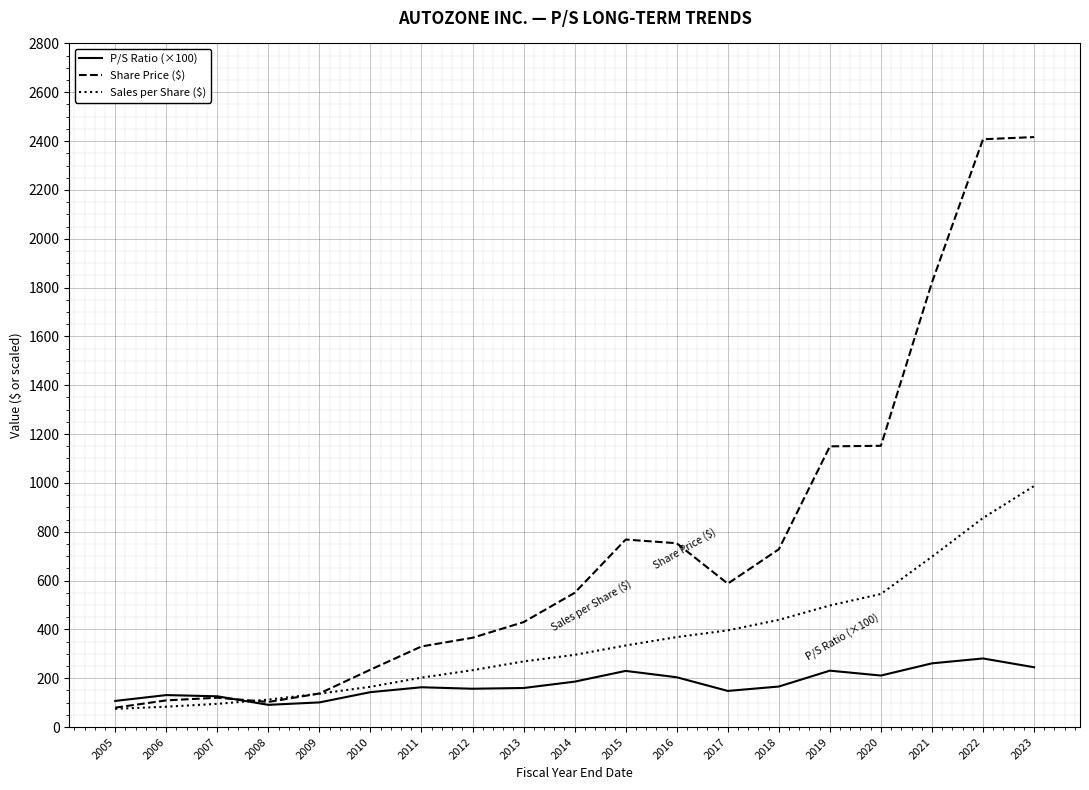

At which label is Share Price ($) closest to 1248?

2020